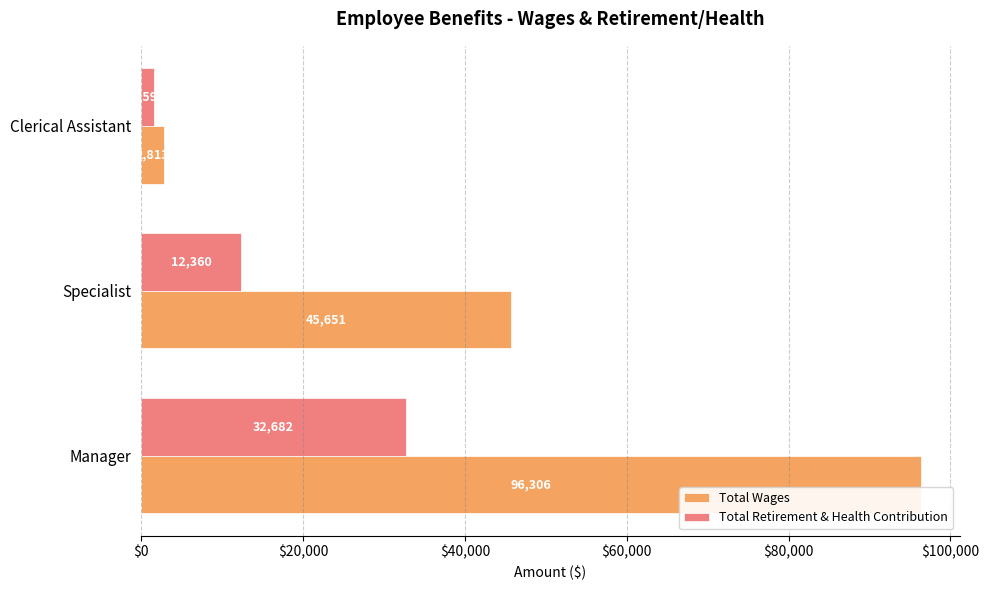

Which series has the largest range (max minus min)?

Total Wages